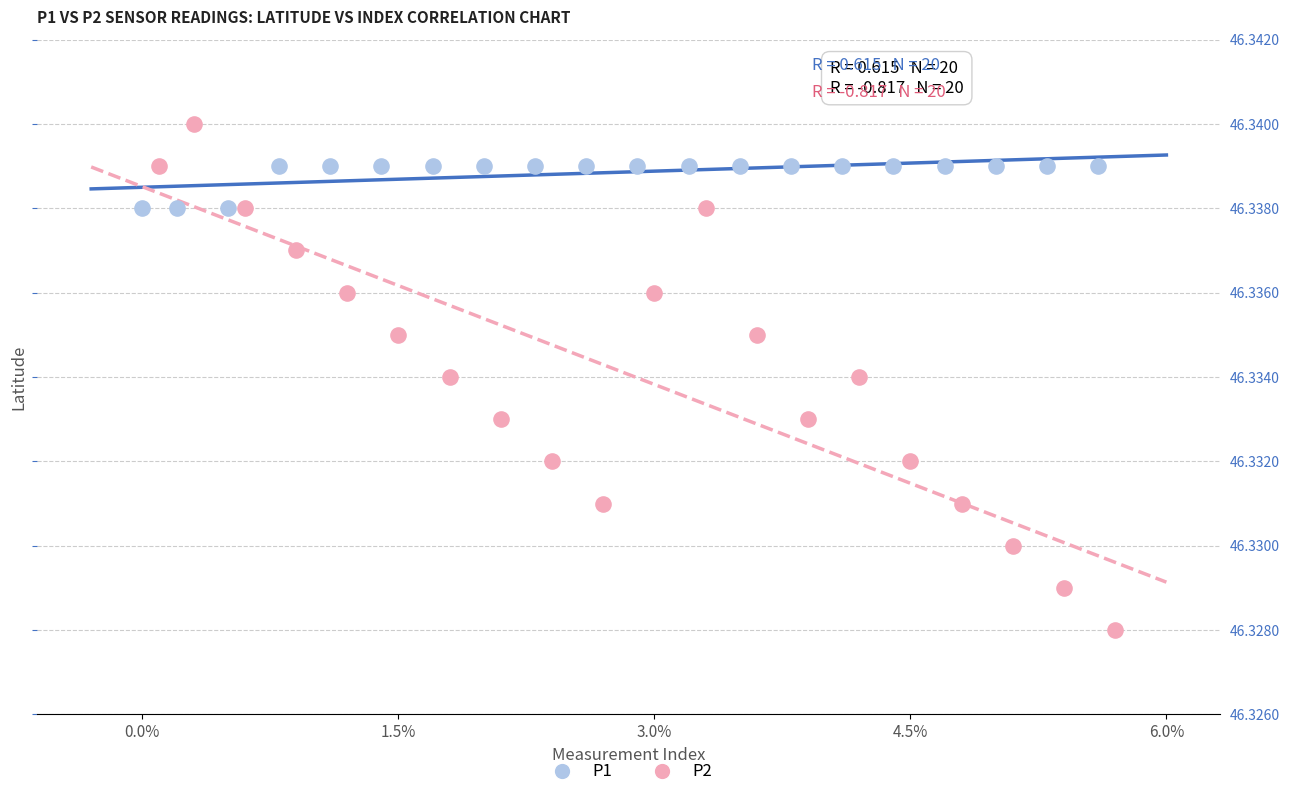

Which series has the largest Y range (max minus min)?

P2